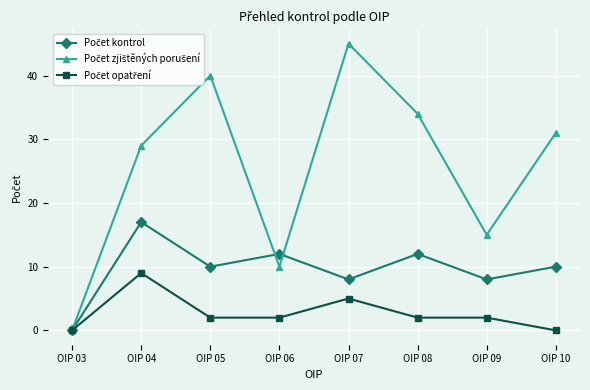

Which label corresponds to the largest value in the chart?

OIP 07